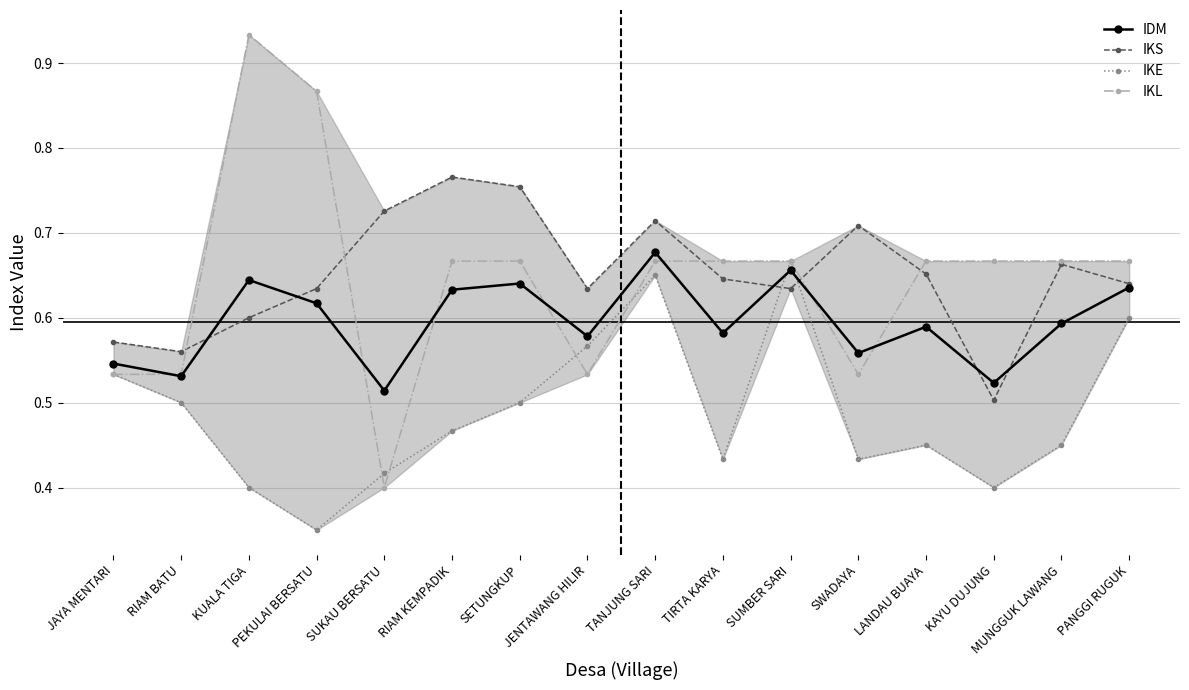

What is the total value across all series at SETUNGKUP?

2.6